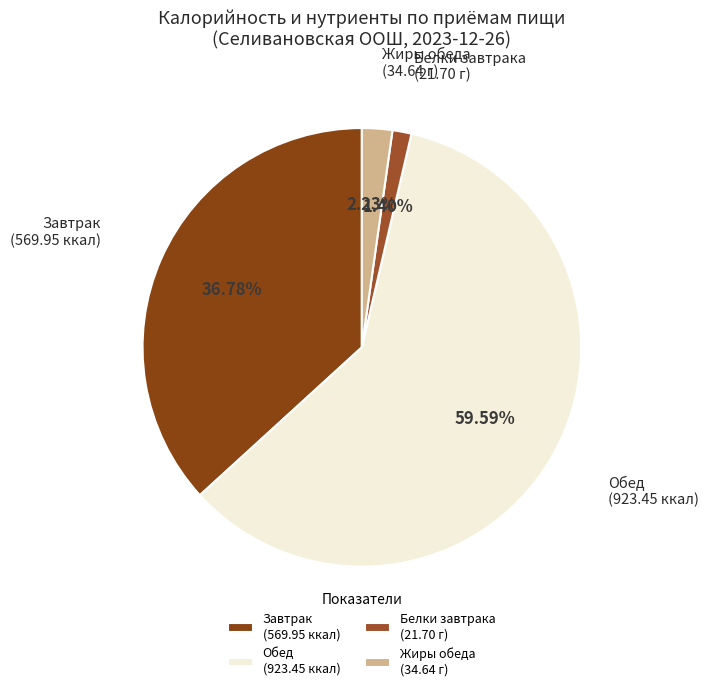

Combined, do Завтрак (569.95 ккал) and Белки завтрака (21.70 г) account for over 50%?

No